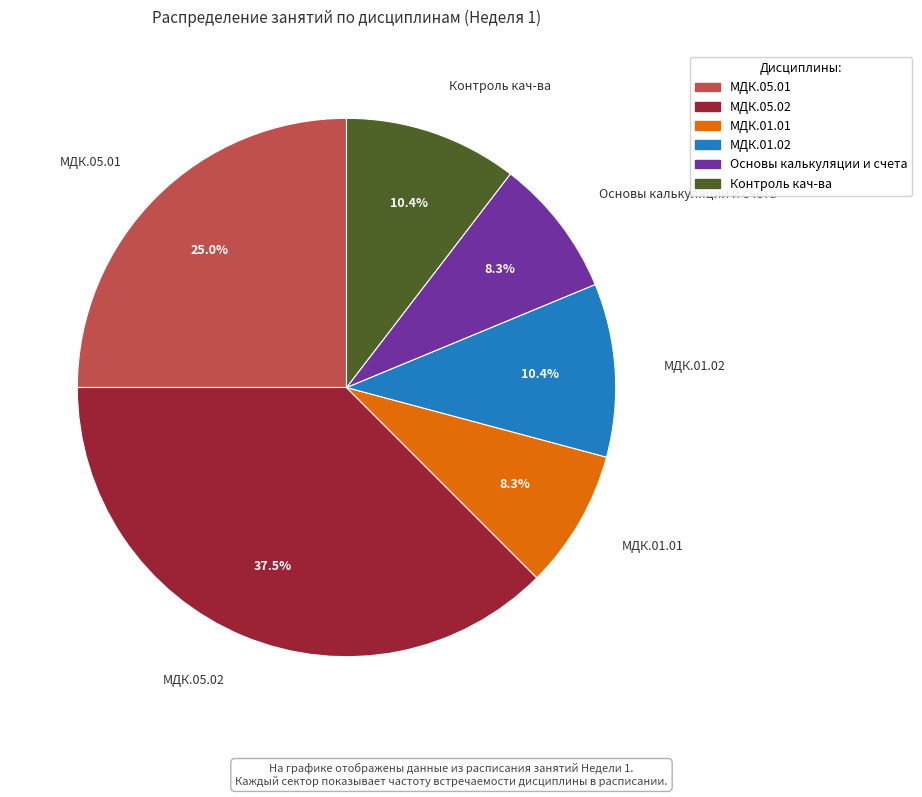

The МДК.01.01 slice represents 21% of the pie. True or false?

False